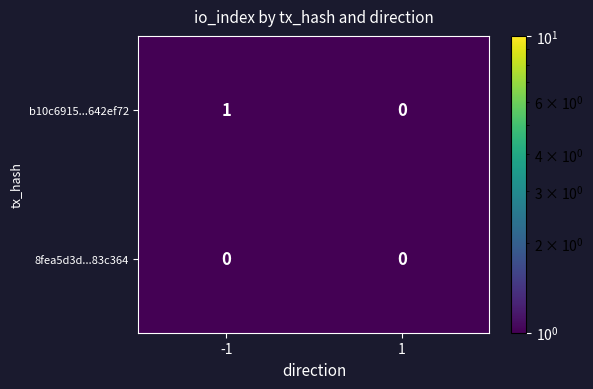

Is the value of b10c6915...642ef72 at -1 greater than the value of 8fea5d3d...83c364 at -1?

Yes